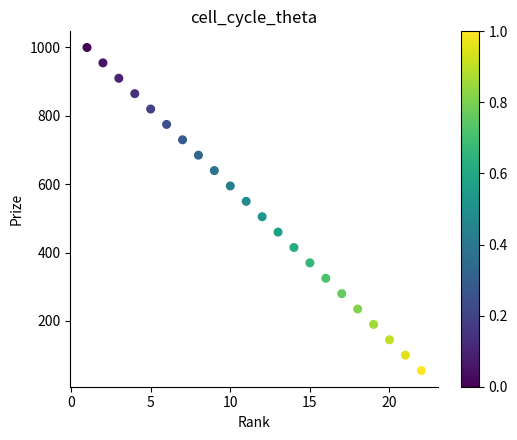

What is the range of X values (max minus min)?

21